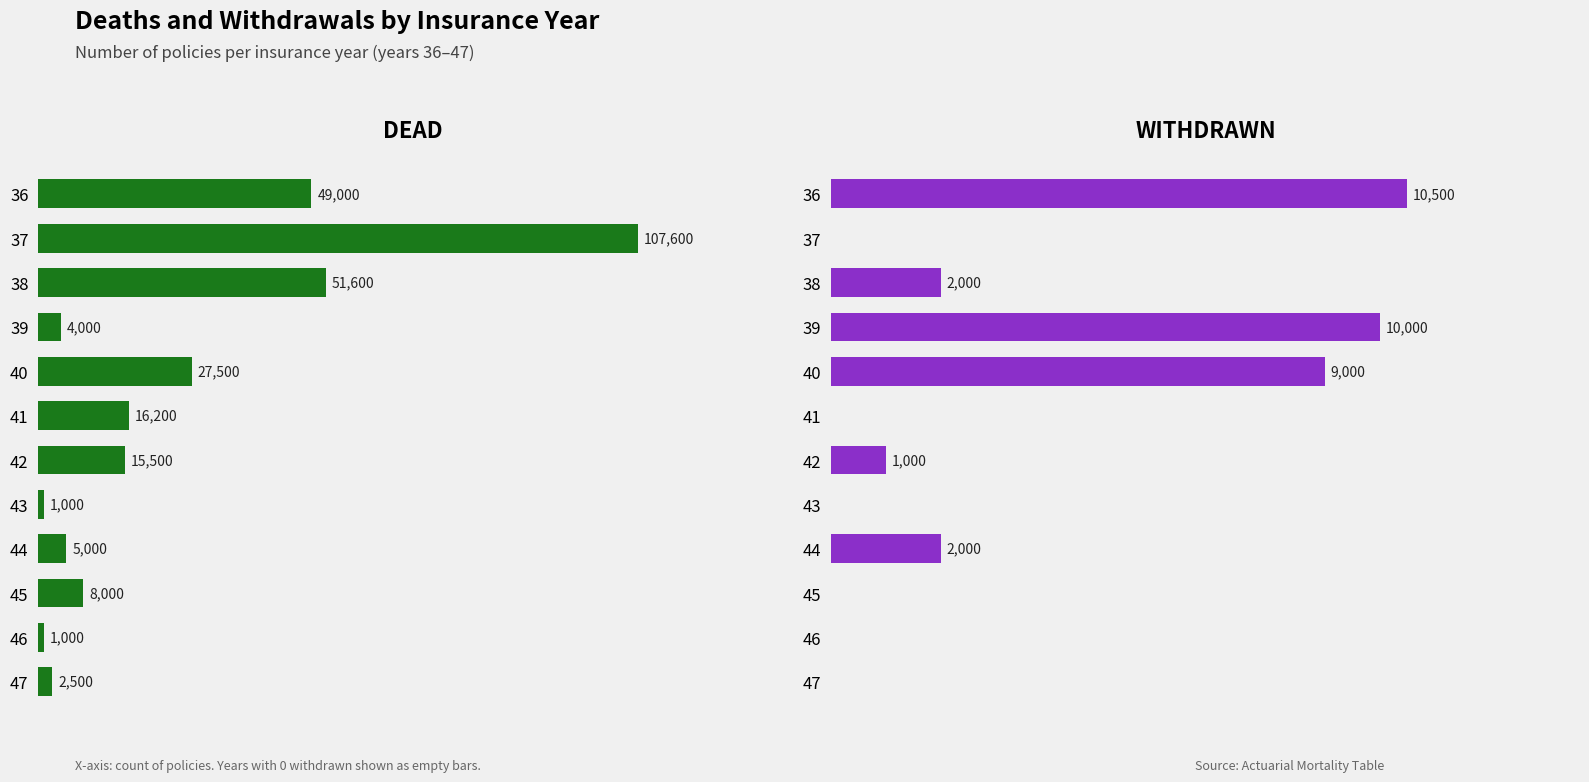

Is the value of DEAD at 39 greater than the value of WITHDRAWN at 42?

Yes